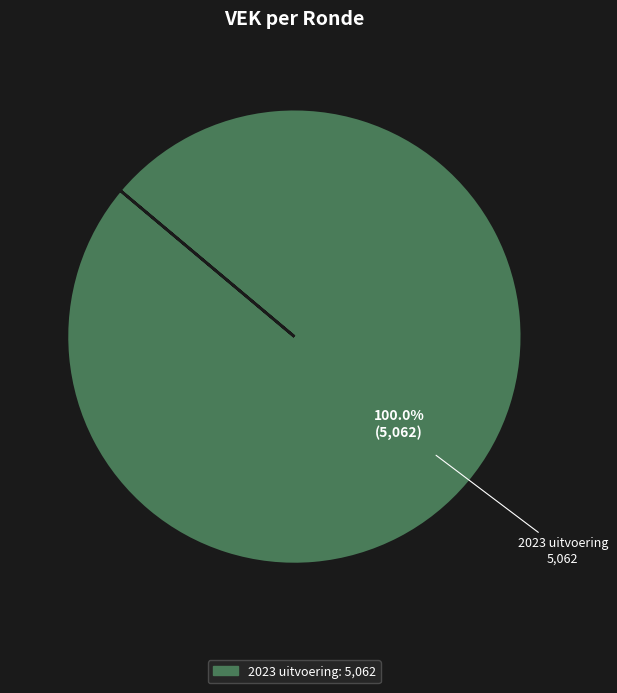

Count the number of slices in the pie.

1